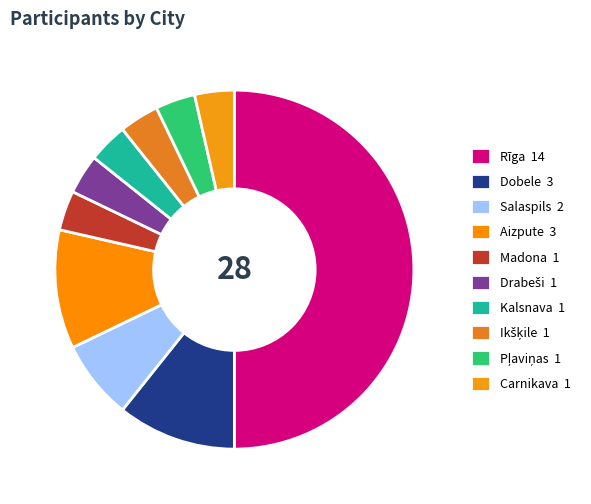

How many segments does this pie chart have?

10